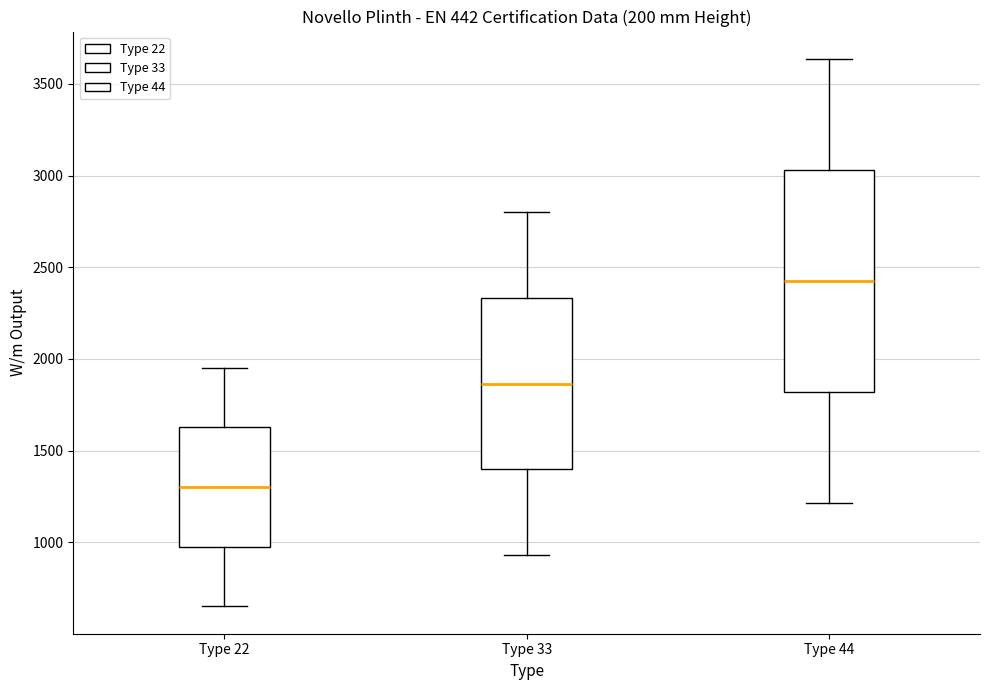

Reading left to right, transcribe this box plot: for each box, give where its median line is, the range the box spans, and where its two whiskers end, as read against the y-axis. The values are not printed on the chart, so give them approximately, as read against the axis.

Type 22: median 1300, box 1000 to 1650, whiskers 650 to 1950
Type 33: median 1850, box 1400 to 2350, whiskers 950 to 2800
Type 44: median 2400, box 1800 to 3050, whiskers 1200 to 3650